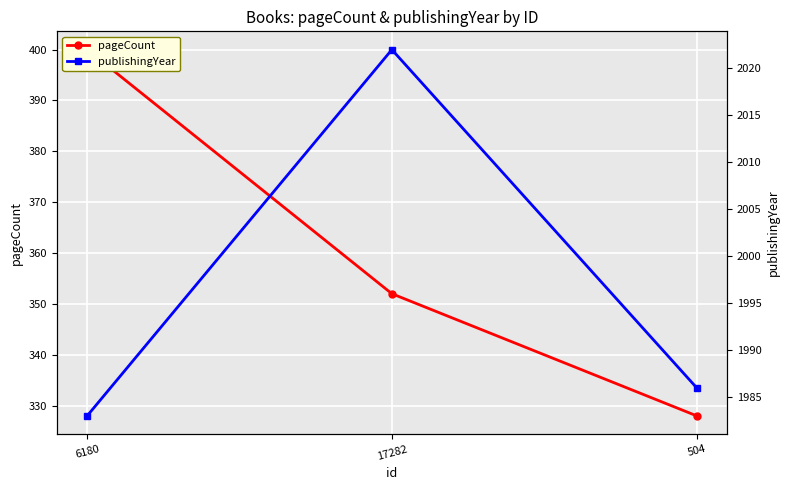

What is the minimum value for publishingYear?

1983